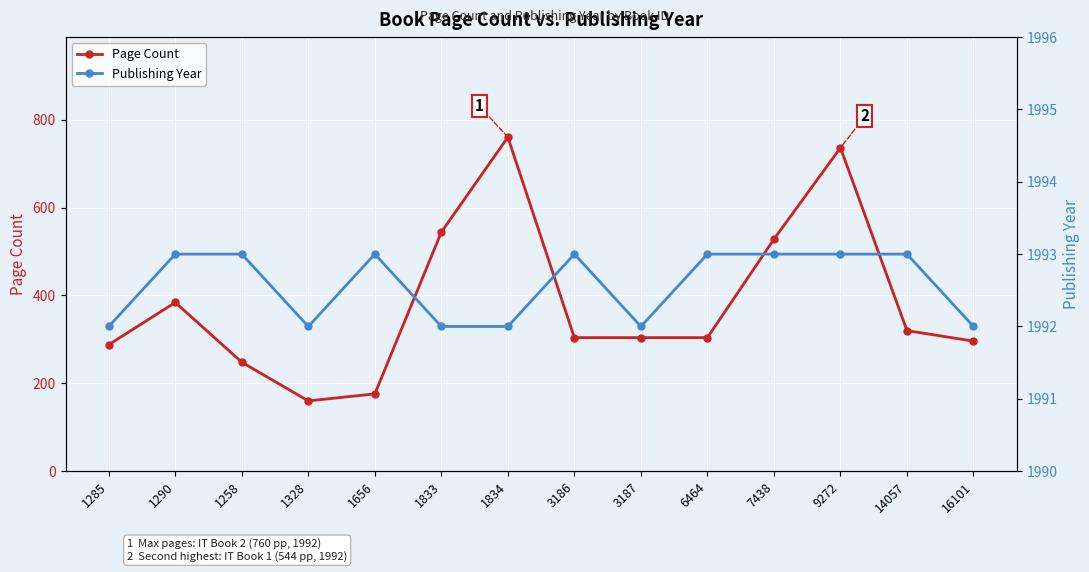

True or false: Publishing Year and Page Count intersect in this chart.

False